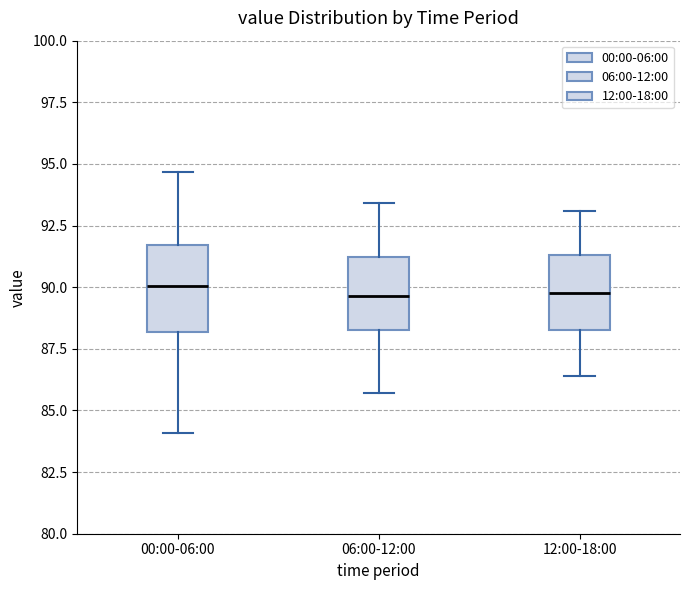

Where does the lower whisker of the box for 12:00-18:00 end on the y-axis? The values are not printed on the chart, so give them approximately, as read against the axis.

86.5